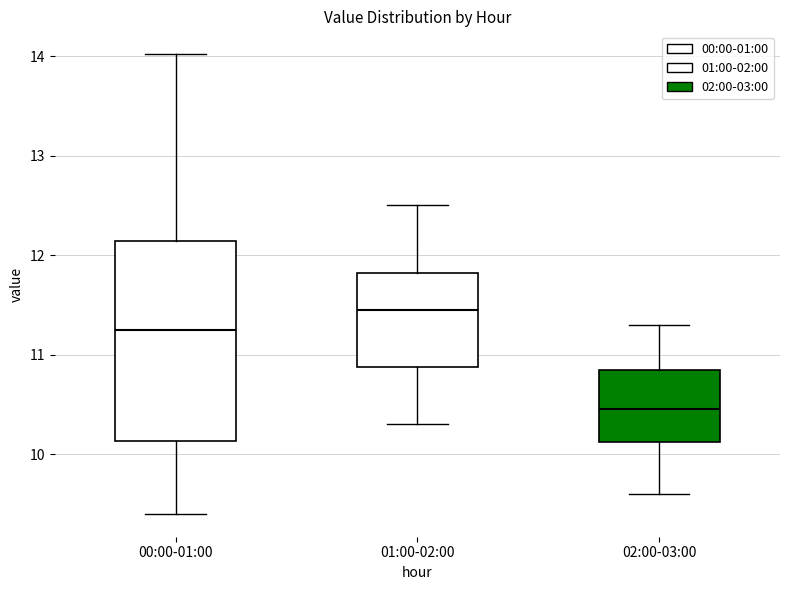

Which box's median line is the lowest?

02:00-03:00